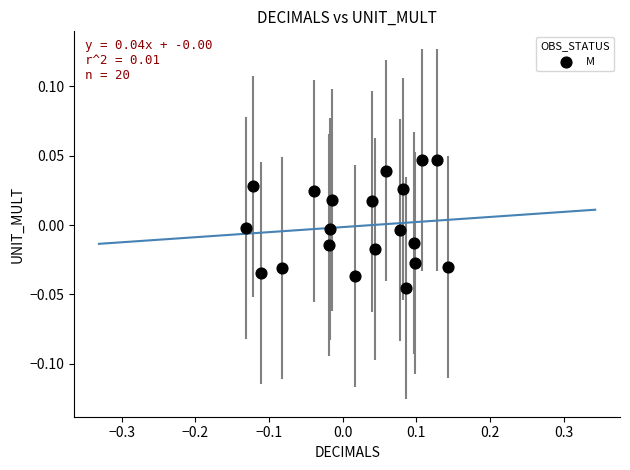

What is the range of X values (max minus min)?

0.3